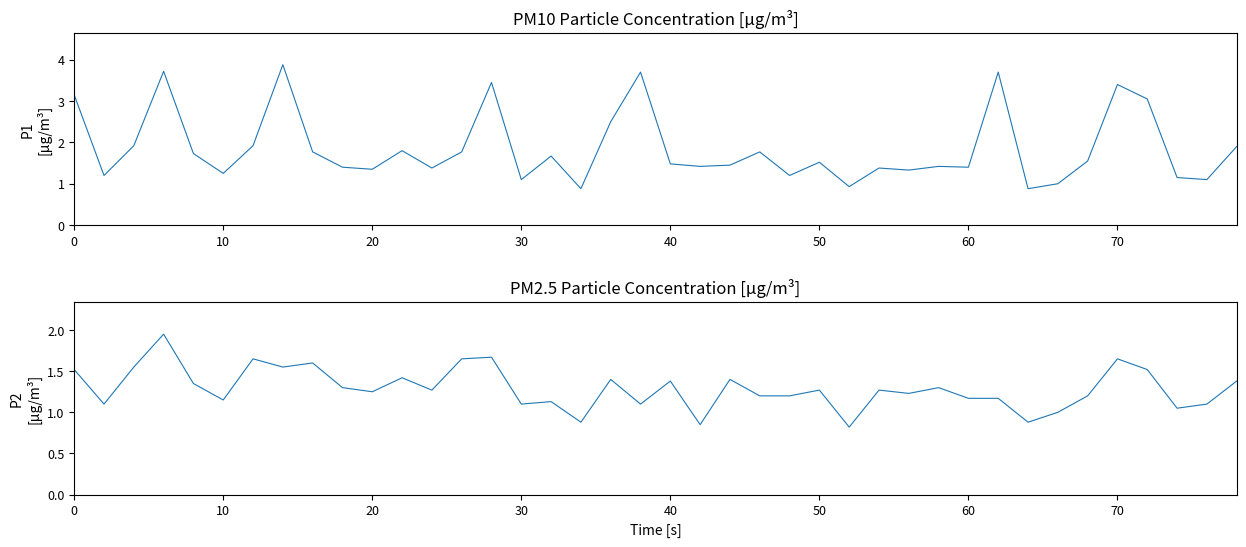

Reading left to right, transcribe all the data shown in this chart.

P1: 3.1	1.2	1.9	3.7	1.7	1.2	1.9	3.9	1.8	1.4	1.4	1.8	1.4	1.8	3.5	1.1	1.7	0.9	2.5	3.7	1.5	1.4	1.4	1.8	1.2	1.5	0.9	1.4	1.3	1.4	1.4	3.7	0.9	1.0	1.6	3.4	3.0	1.1	1.1	1.9
P2: 1.5	1.1	1.6	1.9	1.4	1.1	1.6	1.6	1.6	1.3	1.2	1.4	1.3	1.6	1.7	1.1	1.1	0.9	1.4	1.1	1.4	0.8	1.4	1.2	1.2	1.3	0.8	1.3	1.2	1.3	1.2	1.2	0.9	1.0	1.2	1.6	1.5	1.1	1.1	1.4